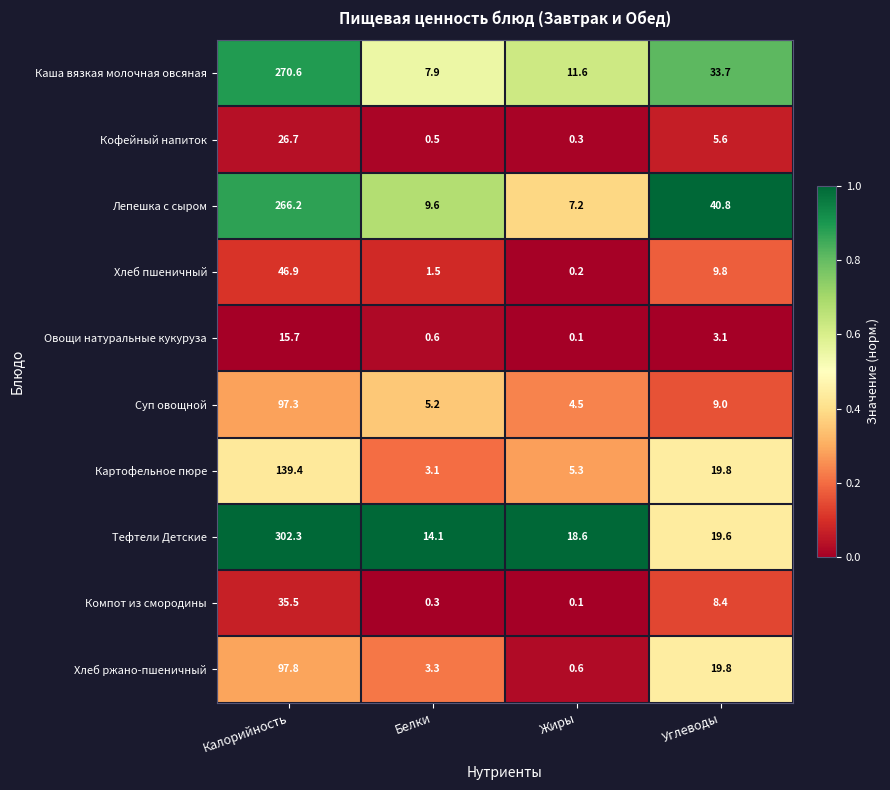

At which category is the sum across all series the highest?

Калорийность